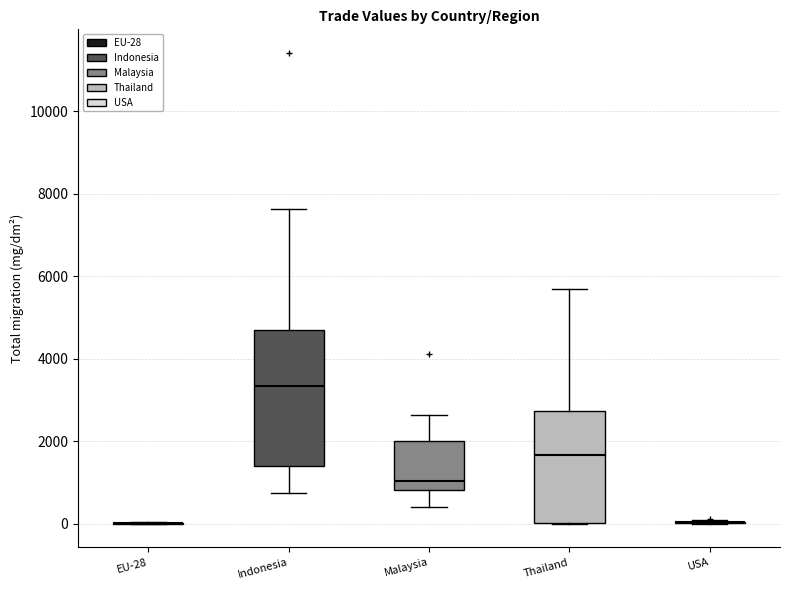

Where does the lower whisker of the box for Indonesia end on the y-axis? The values are not printed on the chart, so give them approximately, as read against the axis.

800